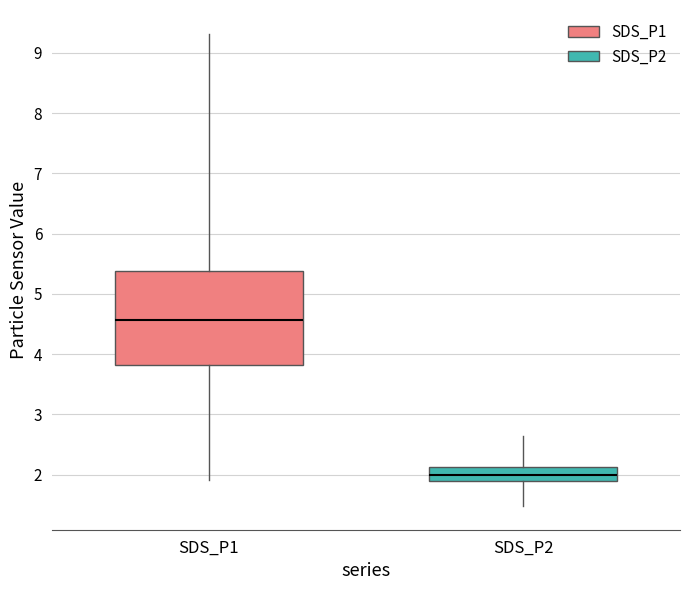

Reading left to right, transcribe this box plot: for each box, give where its median line is, the range the box spans, and where its two whiskers end, as read against the y-axis. The values are not printed on the chart, so give them approximately, as read against the axis.

SDS_P1: median 4.6, box 3.8 to 5.4, whiskers 1.9 to 9.3
SDS_P2: median 2.0, box 1.9 to 2.1, whiskers 1.5 to 2.7